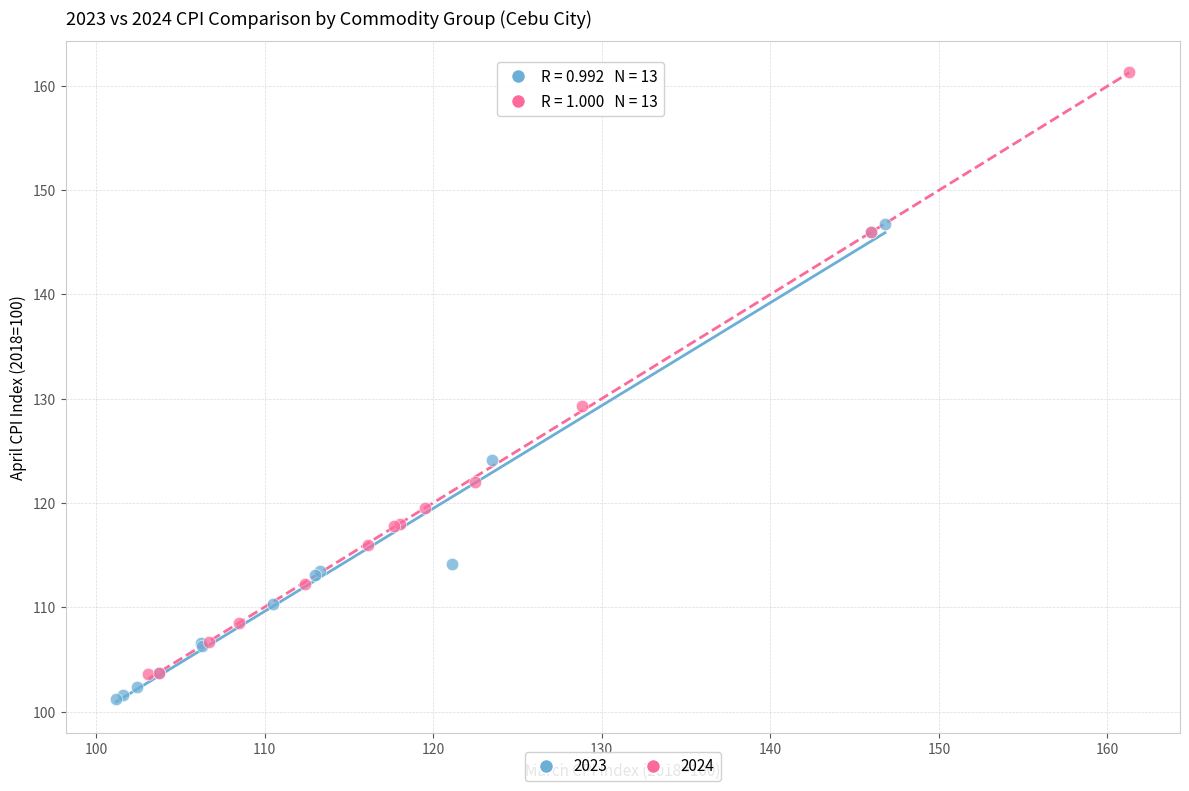

Which series reaches the maximum Y coordinate?

2024